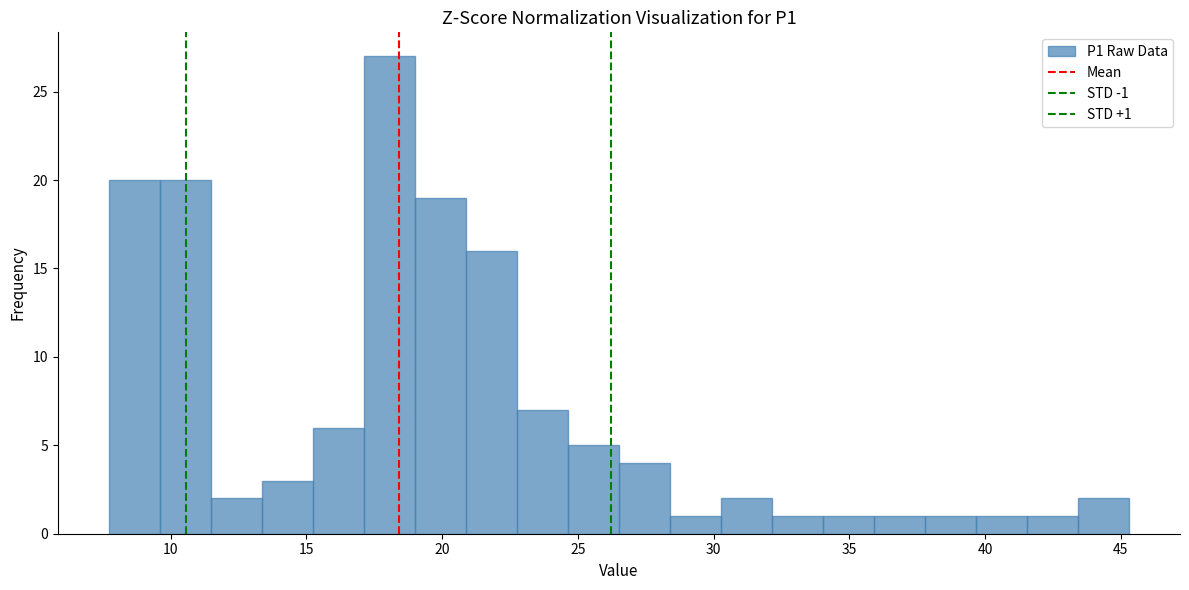

Around what value on the x-axis is the tallest bar? Give the approximate position of its centre, as read against the axis.

18.0